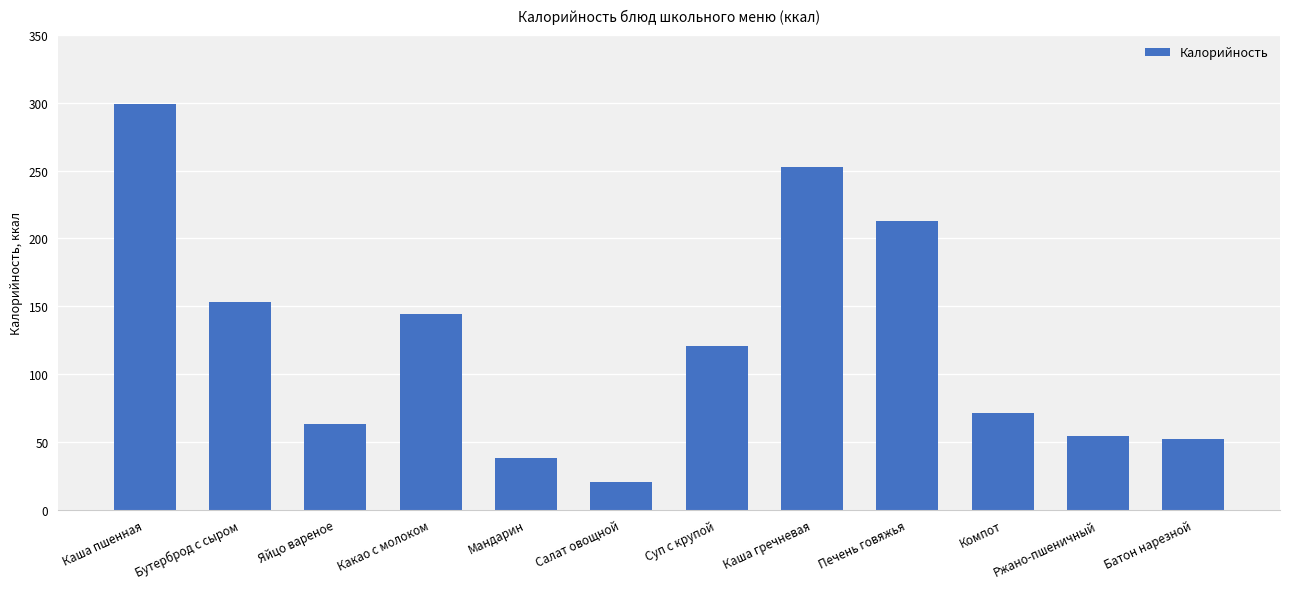

Does the chart contain any negative values?

No